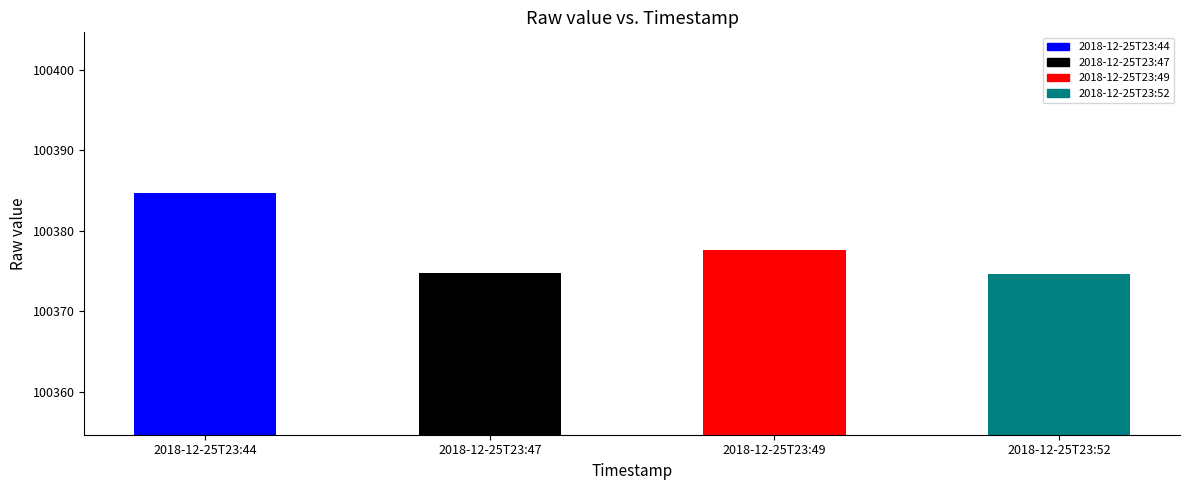

Reading right to left, transcribe all the data shown in this chart.

100374.7	100377.6	100374.7	100384.7